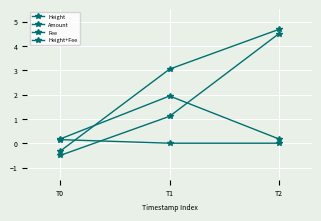

Reading left to right, list all the values displayed in this chart.

Height: T0=-0.5	T1=1.1	T2=4.5
Amount: T0=0.1	T1=0.0	T2=0.0
Fee: T0=0.2	T1=1.9	T2=0.2
Height+Fee: T0=-0.3	T1=3.0	T2=4.7